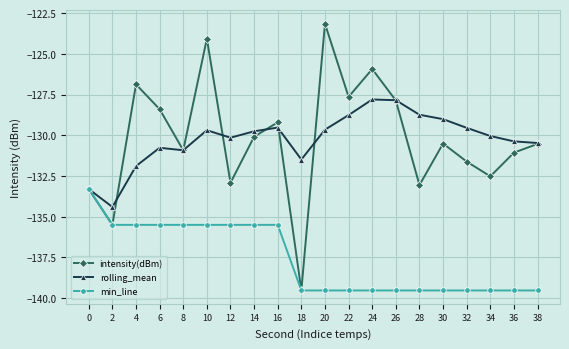

How many data points in min_line are less than -139?

11